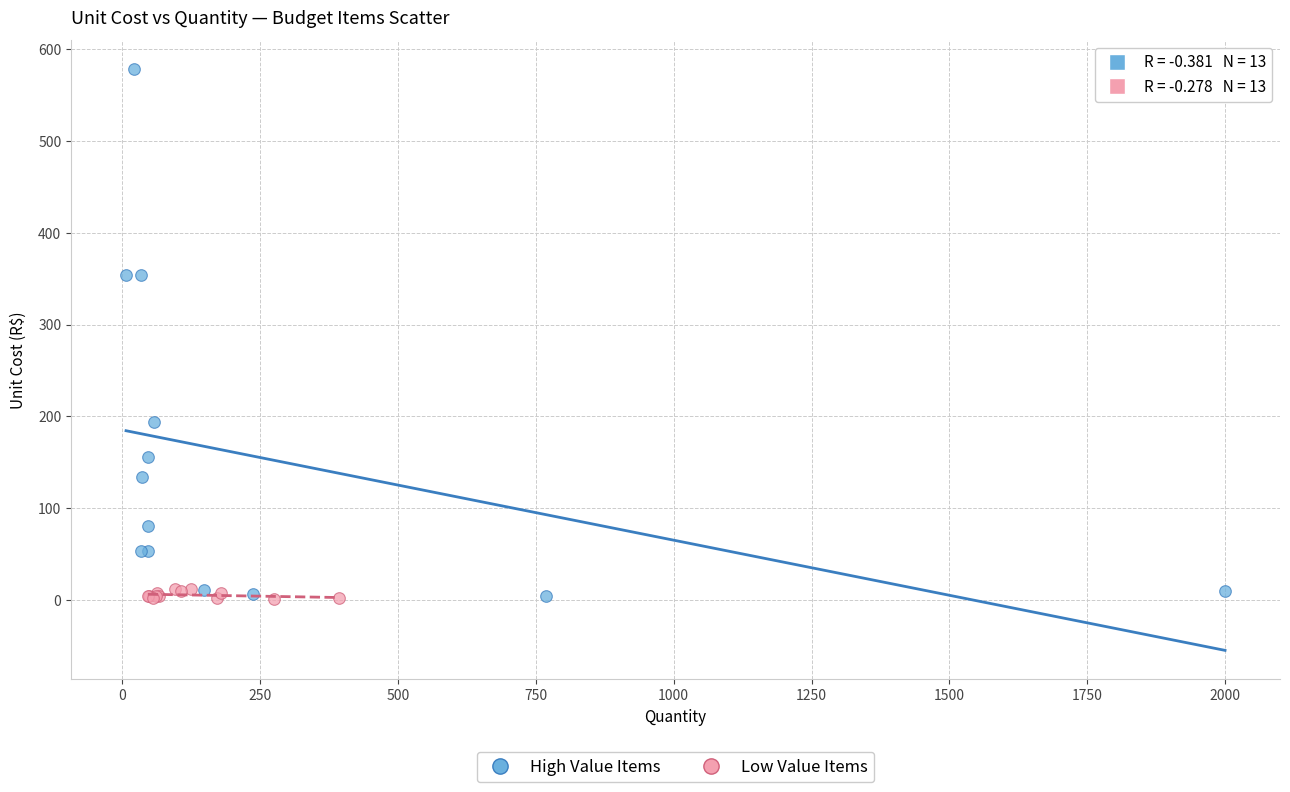

Which series contains the highest Y value?

High Value Items